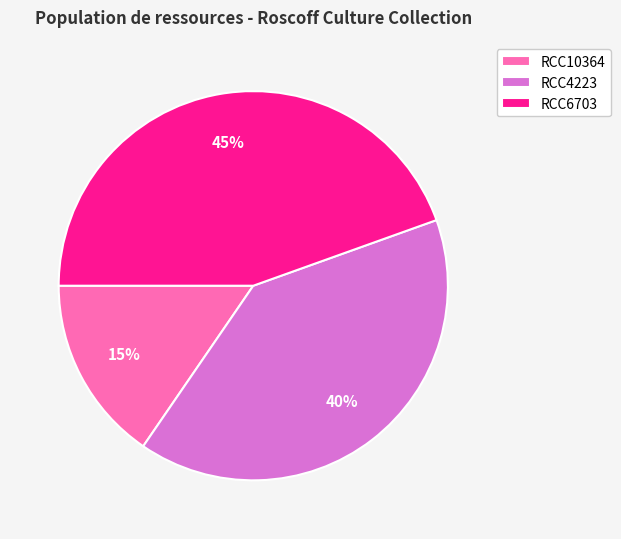

Does RCC6703 represent more than half of the total?

No